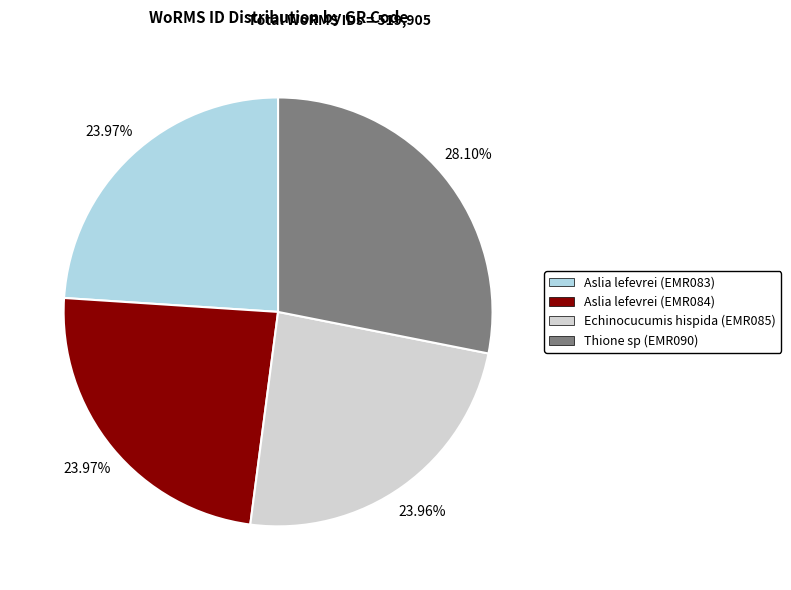

To the nearest percent, what is the difference between the largest and smallest slice percentages?

4%